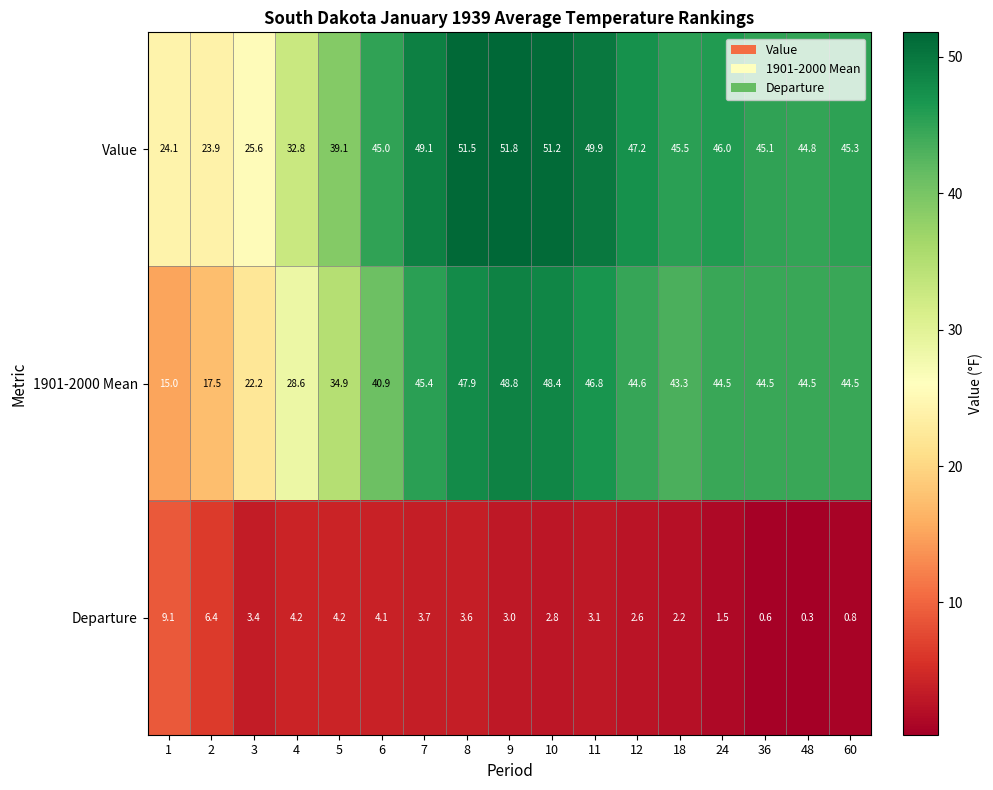

What is the difference between the Departure values at 18 and 60?

1.4